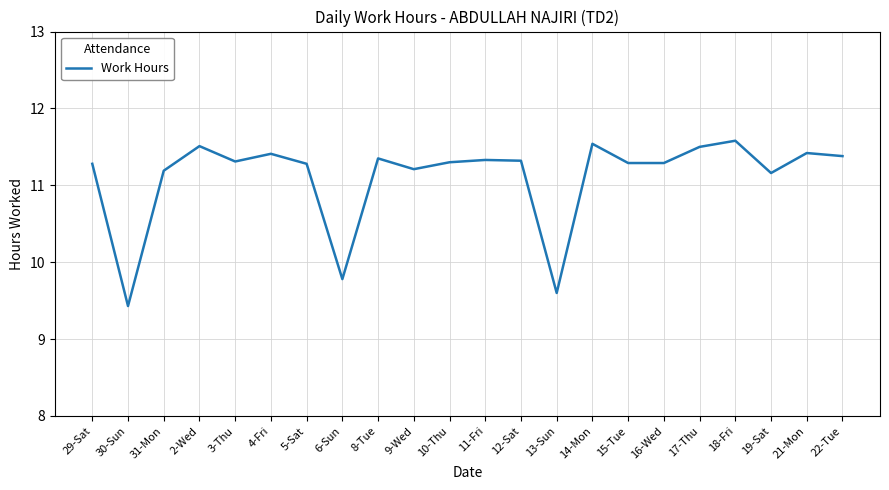

What position from the left is 29-Sat?

1